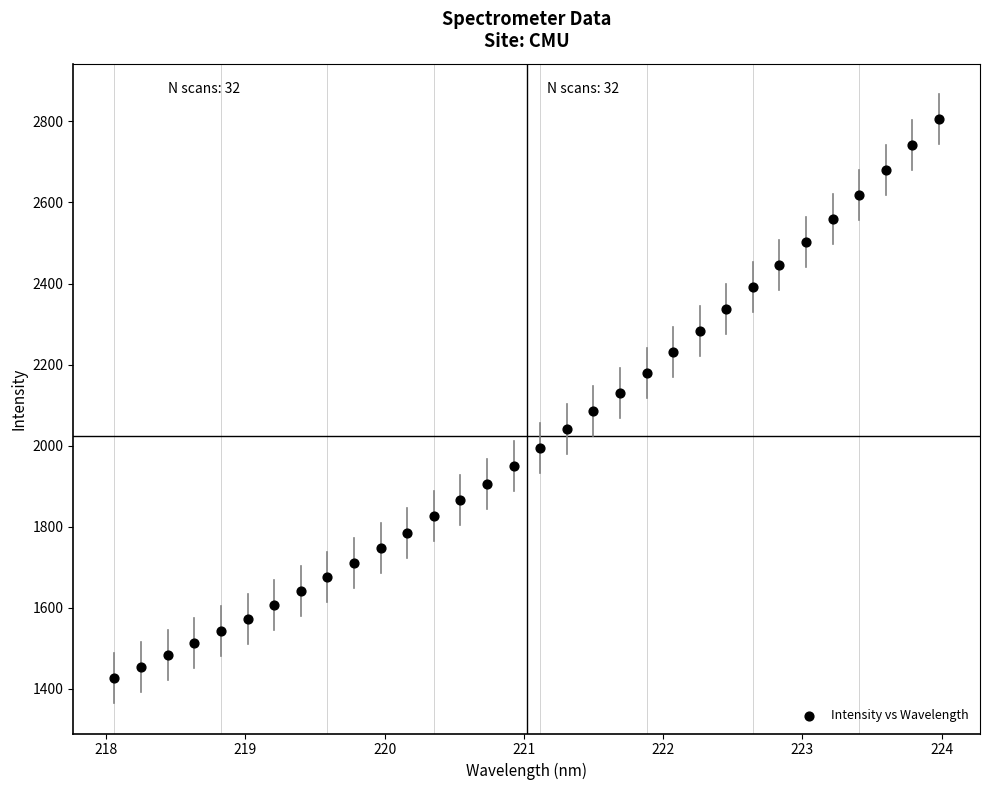

What is the range of Y values (max minus min)?

1378.6